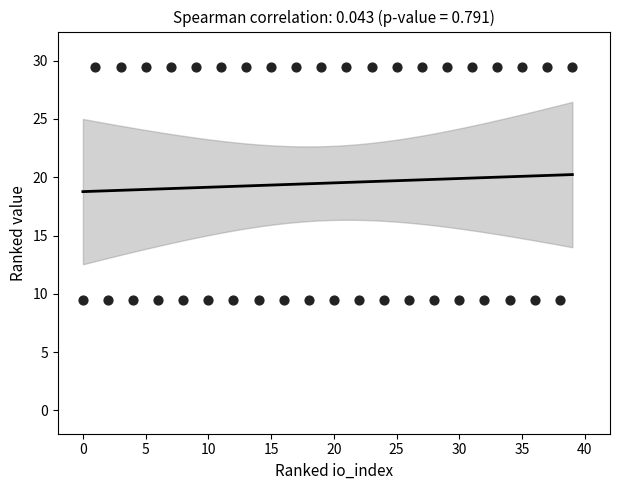

What is the range of Y values (max minus min)?

20.0